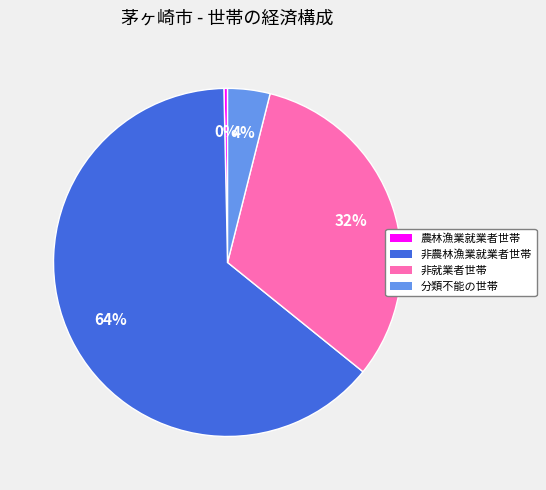

True or false: 農林漁業就業者世帯 accounts for 0% of the total.

True